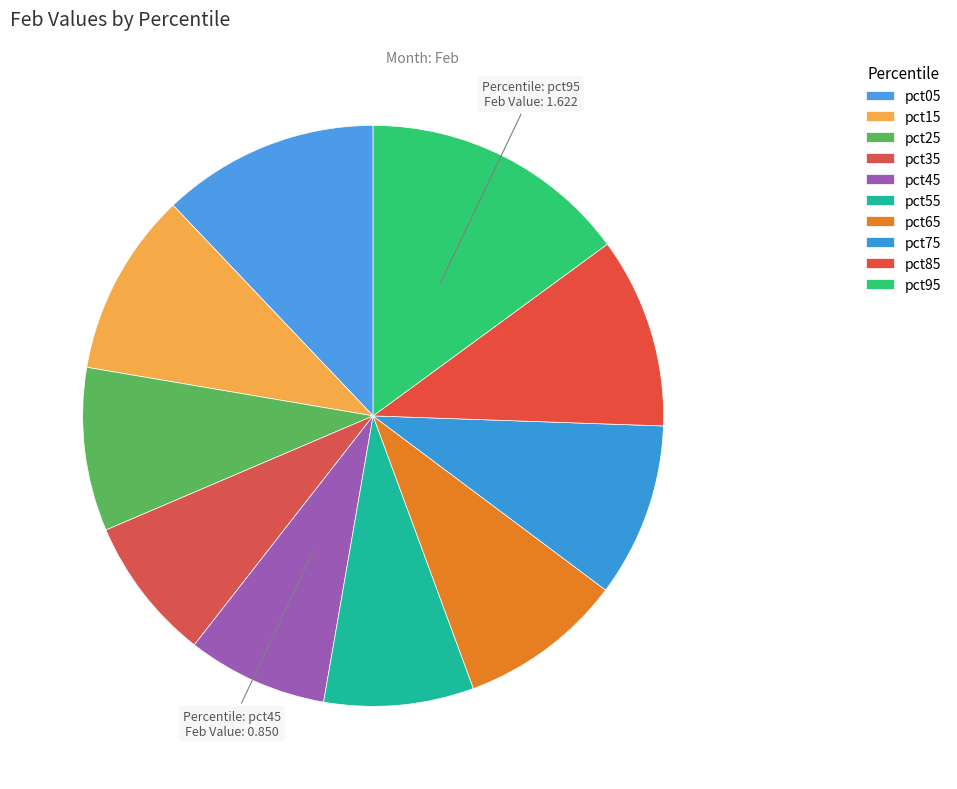

To the nearest percent, what is the average slice percentage?

10%